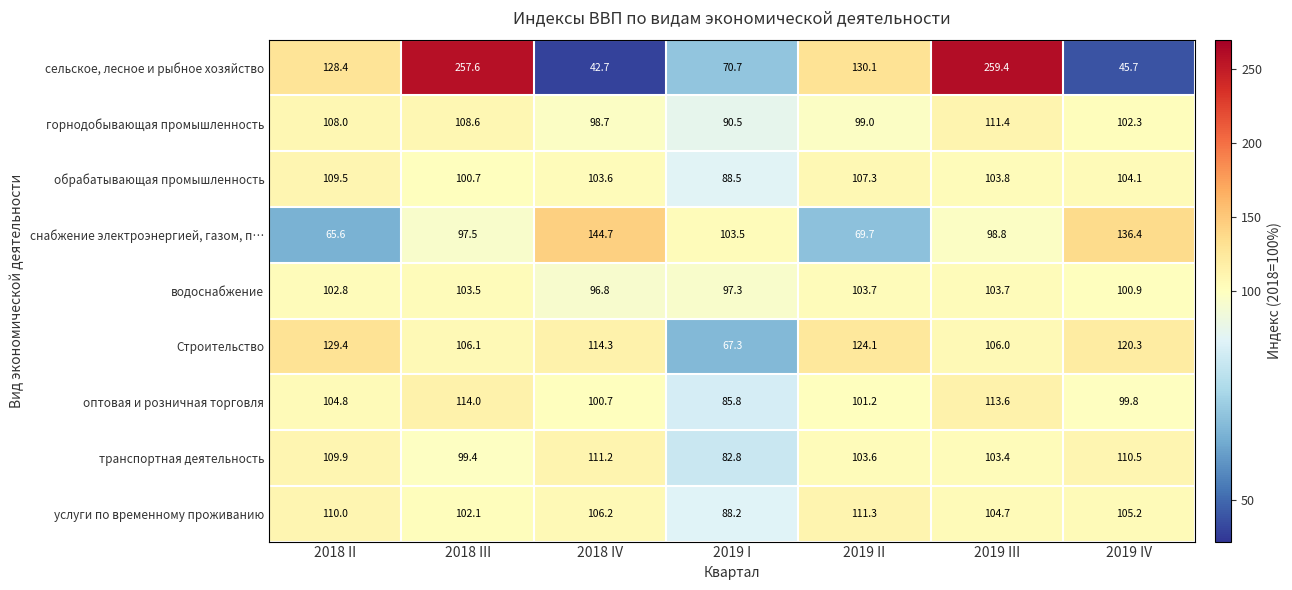

Which series changed the most between 2018 II and 2019 III?

сельское, лесное и рыбное хозяйство